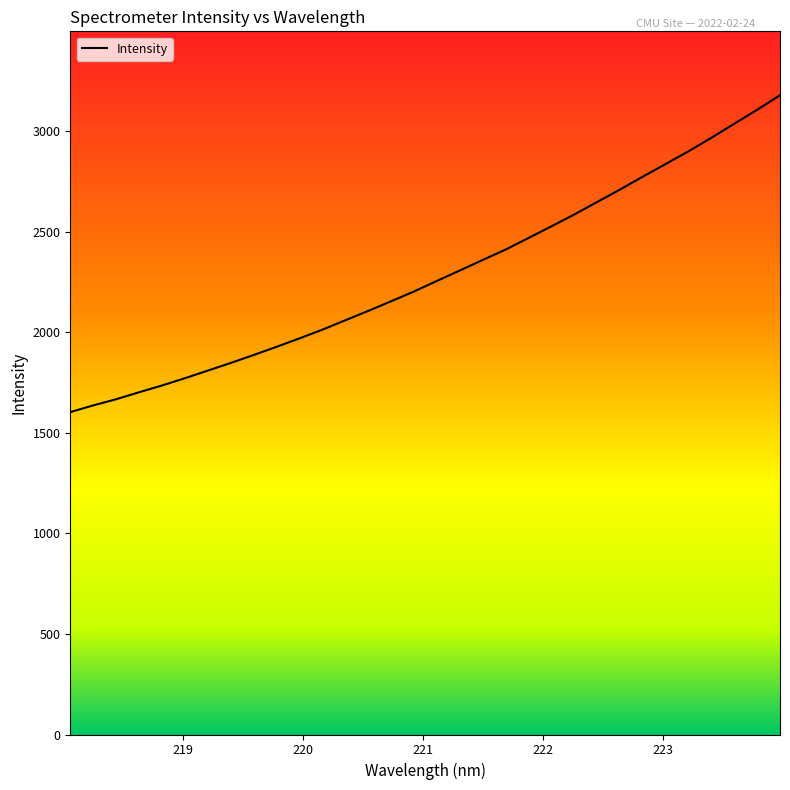

What is the greatest value displayed?

3178.8